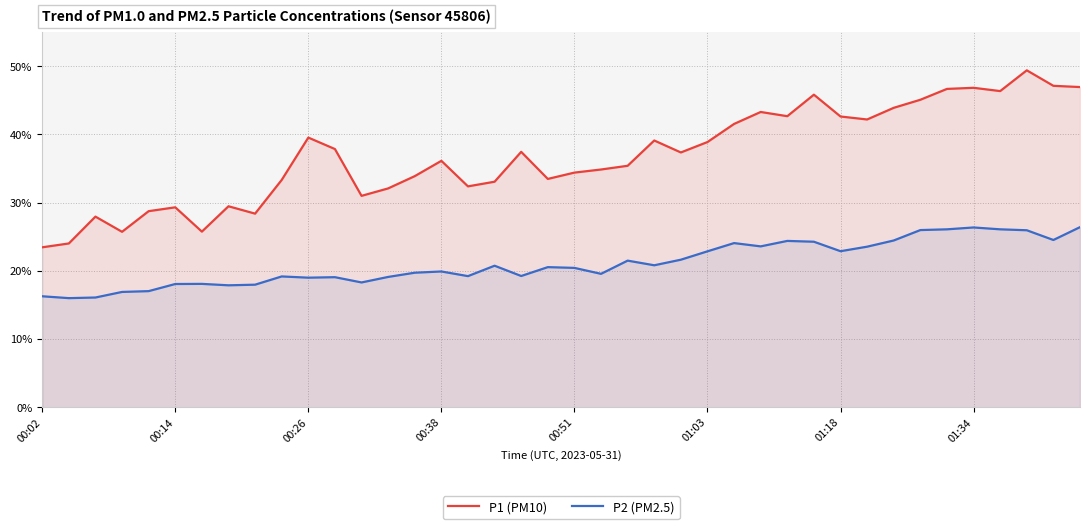

How many interior local valleys does the P2 (PM2.5) series have?

11